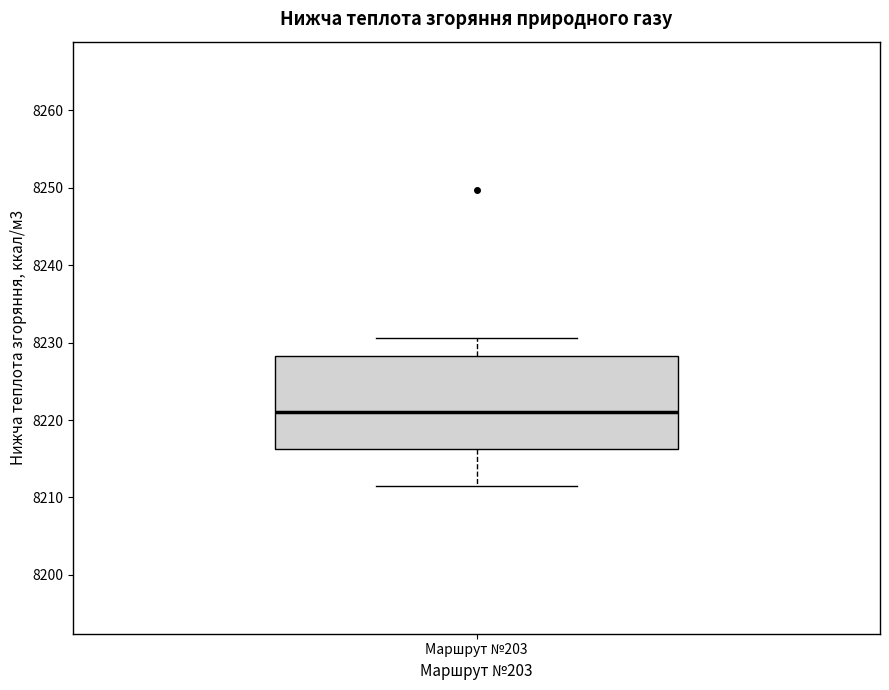

Transcribe this box plot: give where the median line is, the range the box spans, and where the two whiskers end, as read against the y-axis. The values are not printed on the chart, so give them approximately, as read against the axis.

median 8221, box 8216 to 8228, whiskers 8212 to 8231